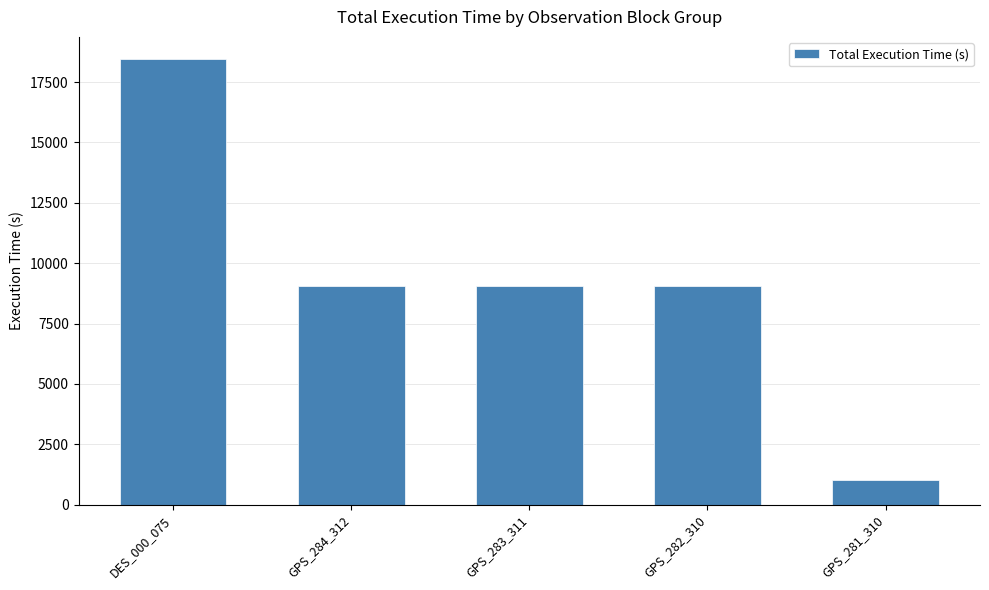

Reading left to right, extract all data points from this chart.

18450	9045	9045	9045	1005